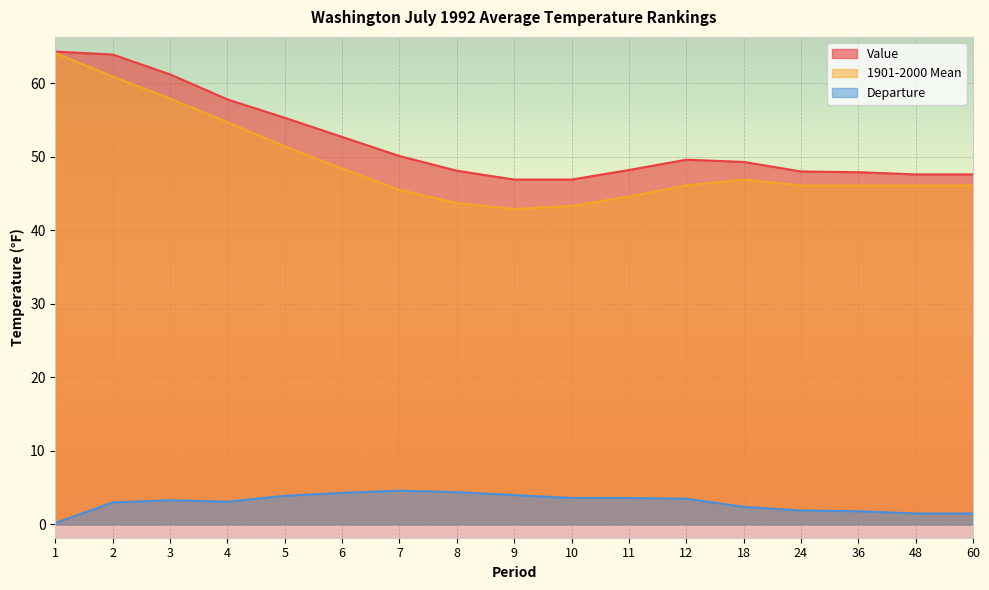

At which category does 1901-2000 Mean reach its first local valley?

9